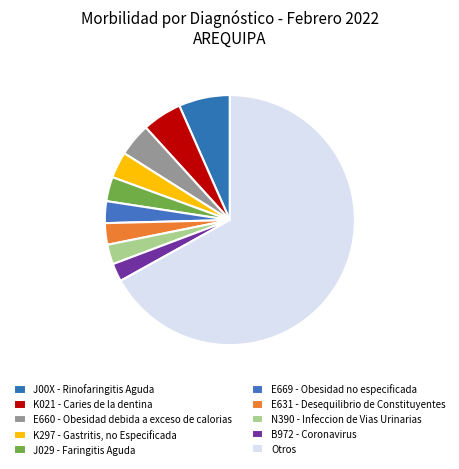

To the nearest percent, what portion does J029 - Faringitis Aguda represent?

3%